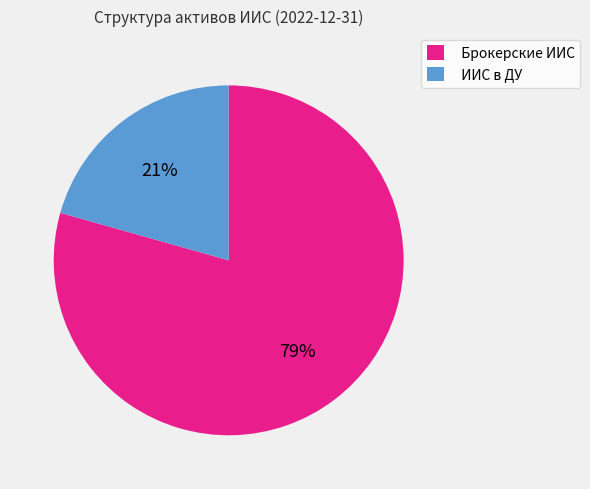

Which category has the smallest portion of the pie?

ИИС в ДУ